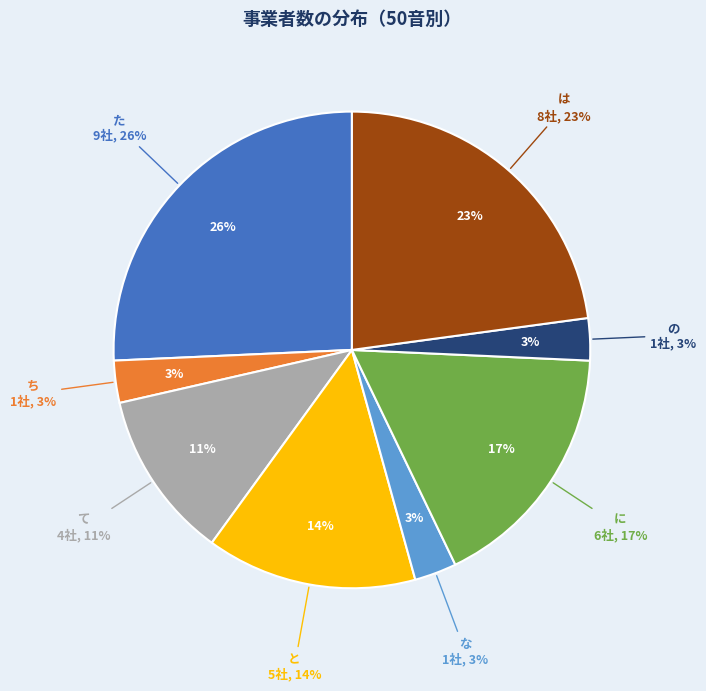

Does の represent more than half of the total?

No